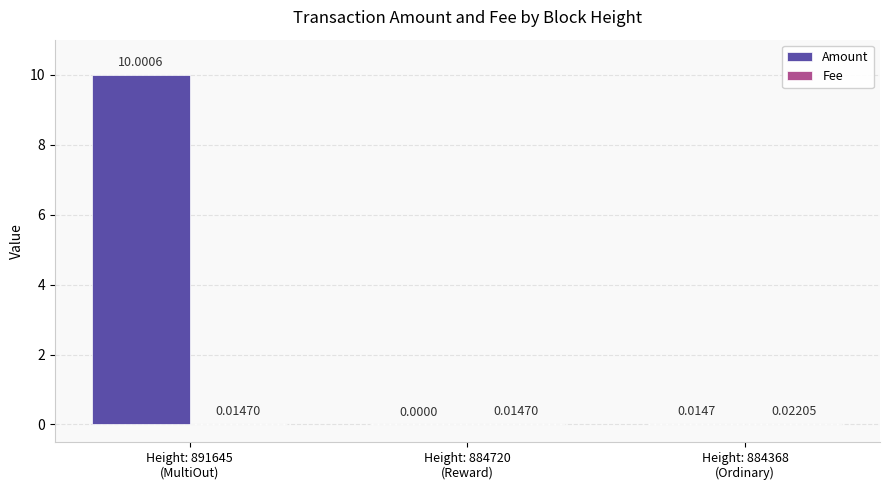

Which series has the largest total across all categories?

Amount